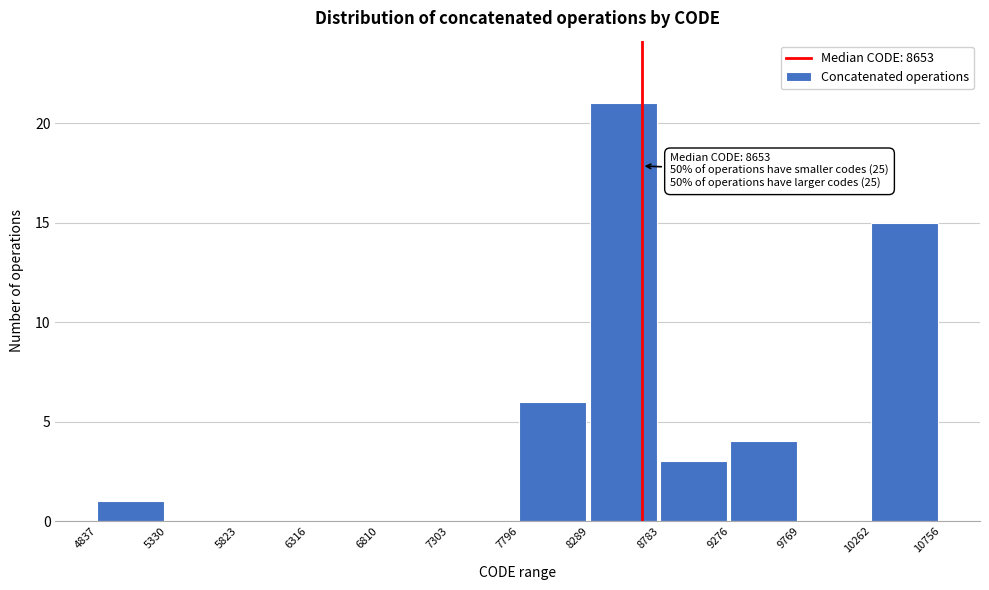

Over which range of the x-axis is the bar tallest?

8289 to 8783